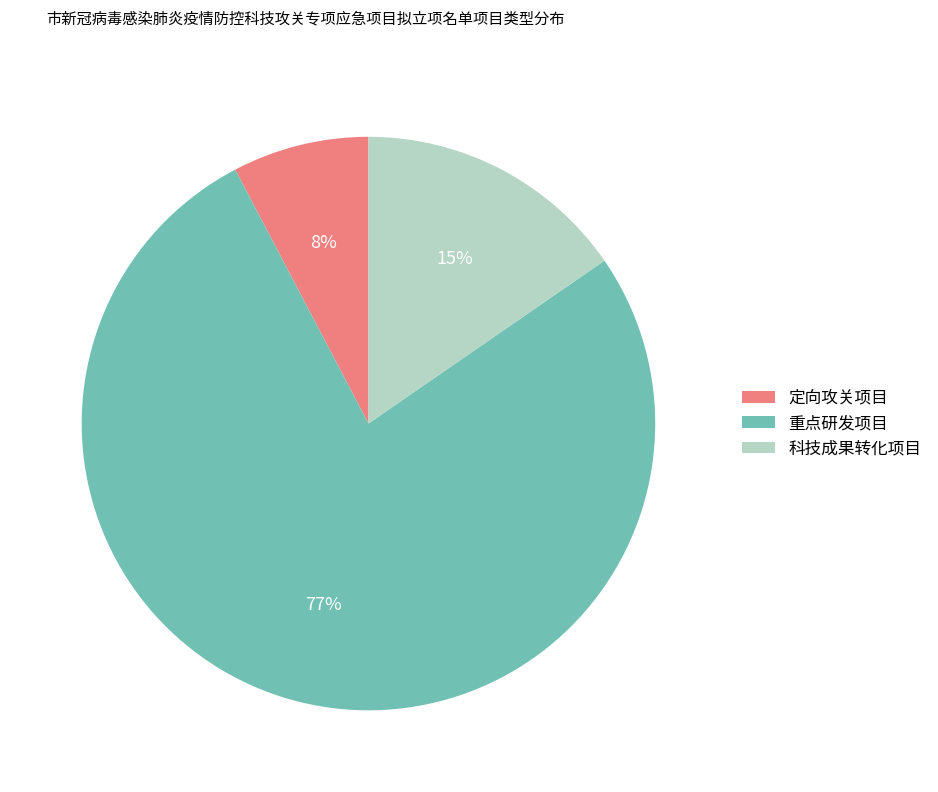

To the nearest percent, what is the difference between the 科技成果转化项目 and 重点研发项目 slice percentages?

62%